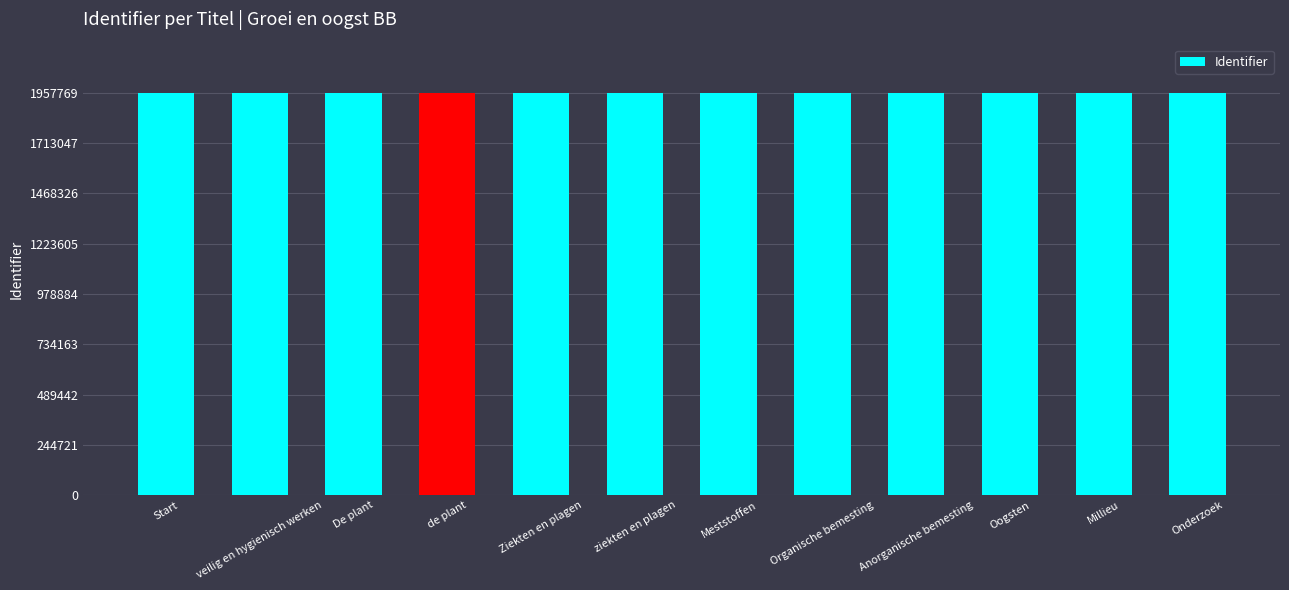

Approximately how many times larger is the value at Start compared to Ziekten en plagen?

1.0